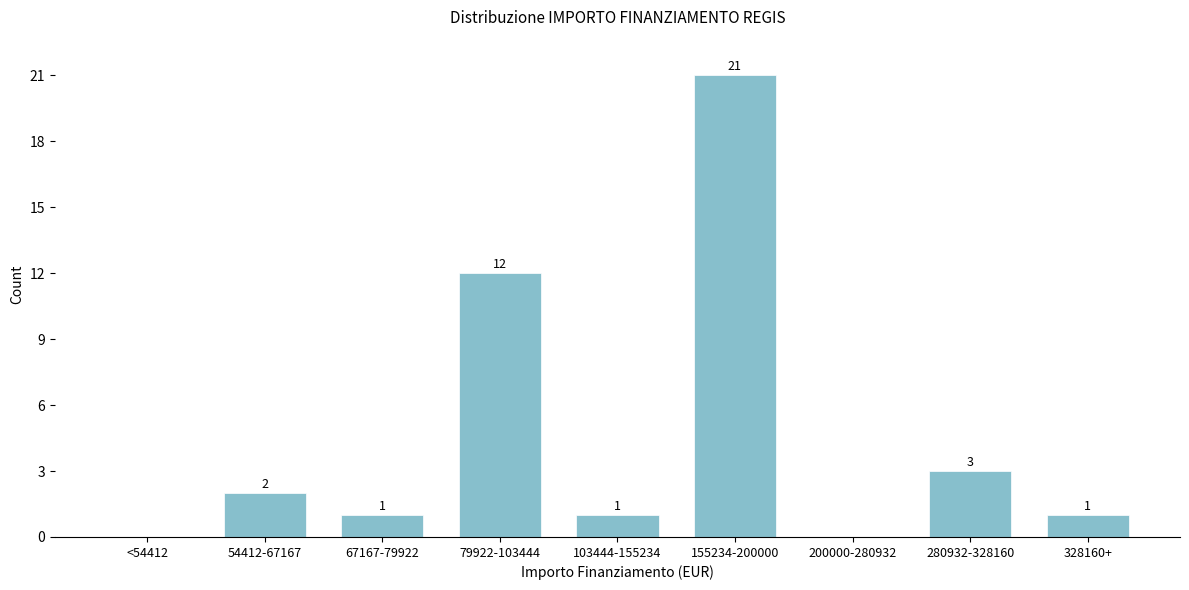

Reading left to right, what are all the values shown in this chart?

<54412=0	54412-67167=2	67167-79922=1	79922-103444=12	103444-155234=1	155234-200000=21	200000-280932=0	280932-328160=3	328160+=1